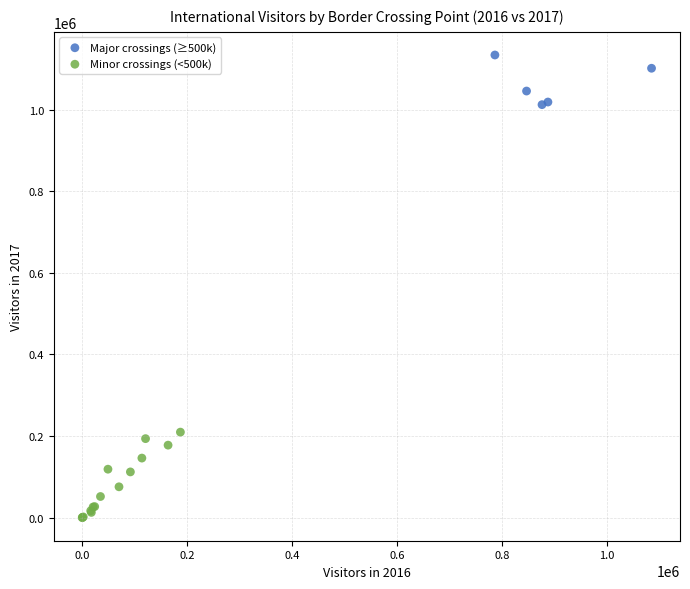

Which series contains the lowest Y value?

Minor crossings (<500k)